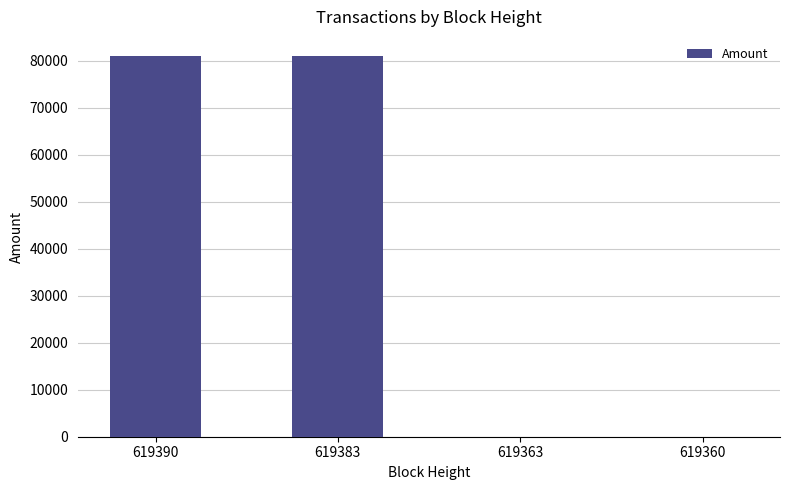

Is it true that the value at 619383 is 81000?

True